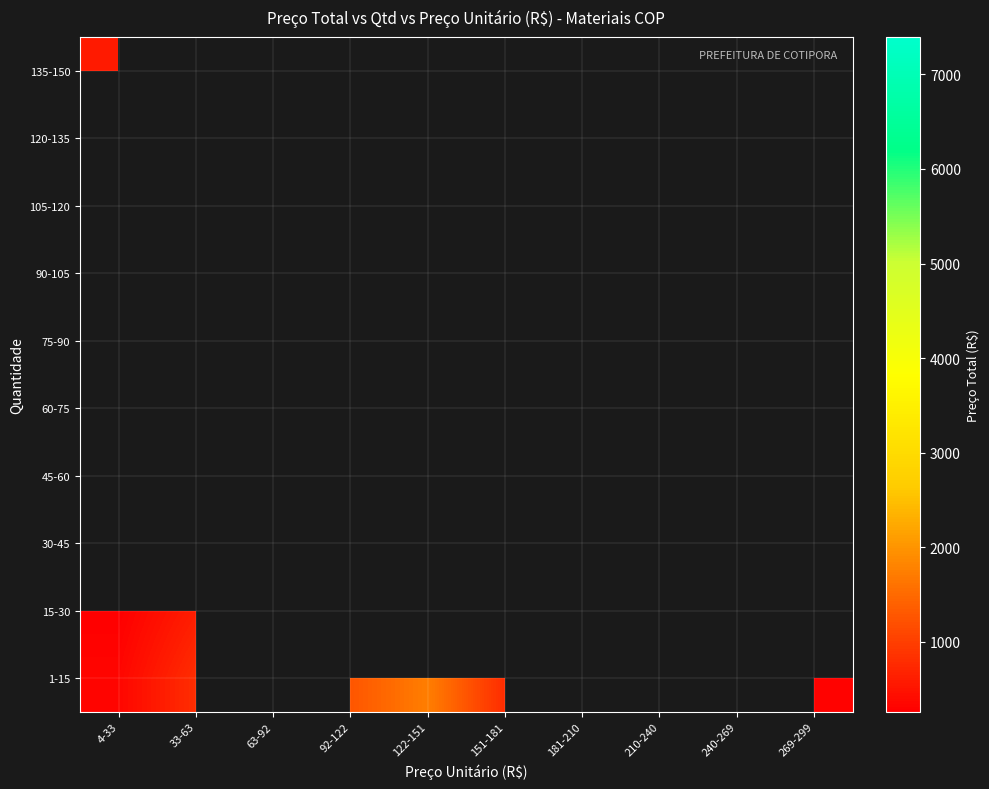

Between 181-210 and 151-181, which is larger?

151-181